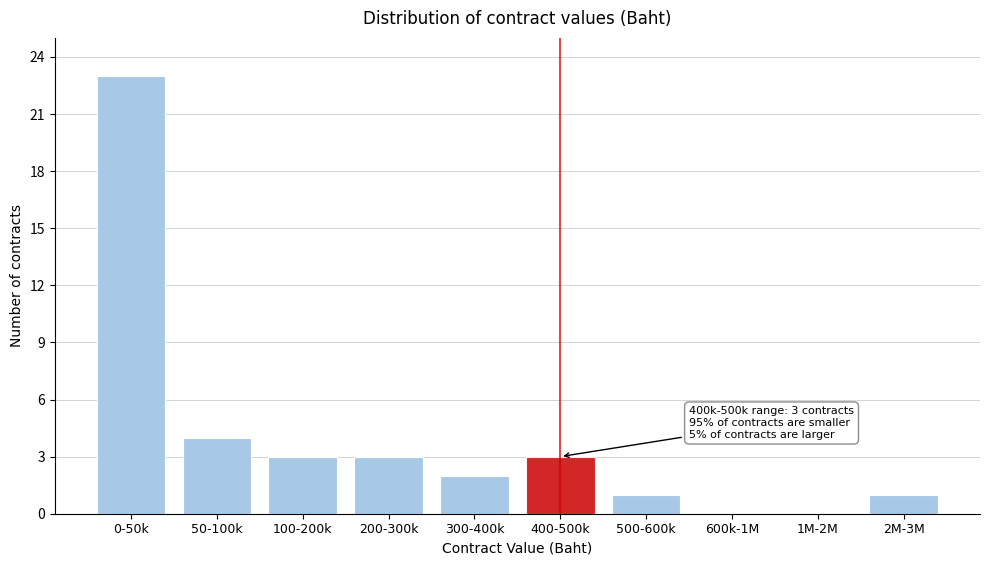

Reading left to right, extract all data points from this chart.

0-50k=23	50-100k=4	100-200k=3	200-300k=3	300-400k=2	400-500k=3	500-600k=1	600k-1M=0	1M-2M=0	2M-3M=1